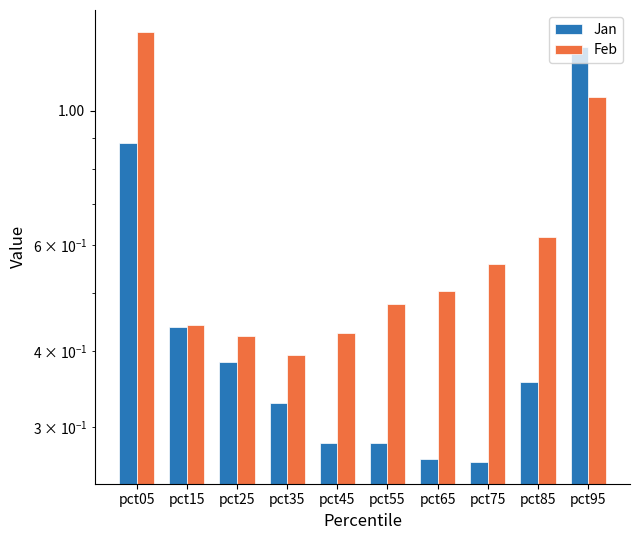

At how many categories does at least one series exceed 0?

10